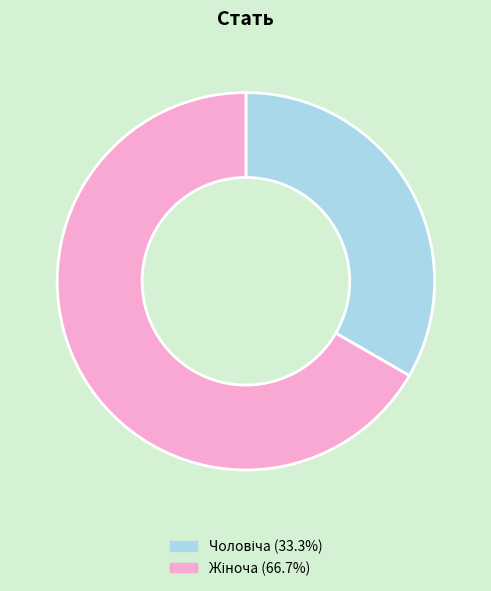

Is there any slice that represents more than half of the pie?

Yes